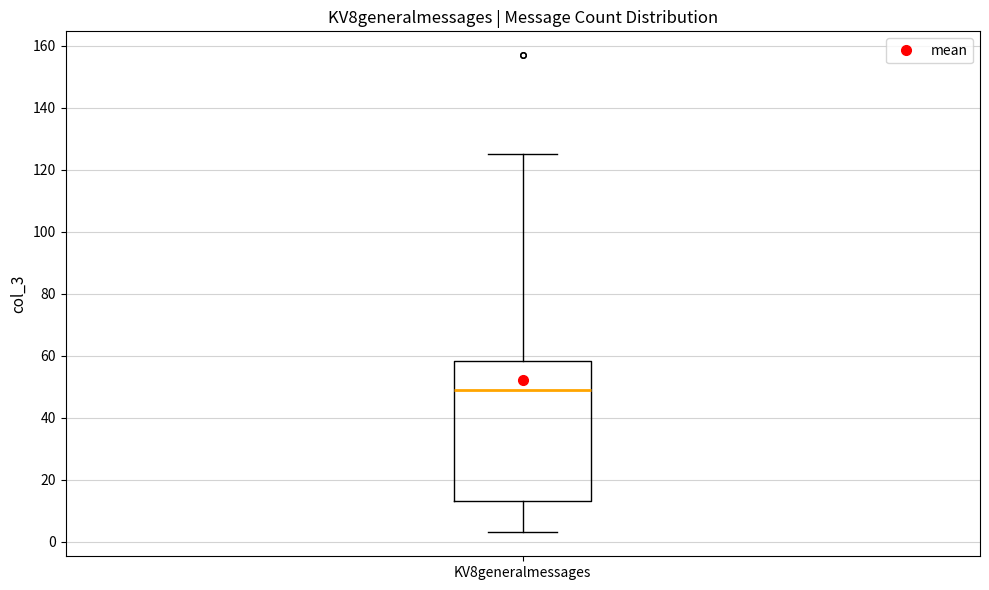

Where is the upper edge of the box for KV8generalmessages on the y-axis? The values are not printed on the chart, so give them approximately, as read against the axis.

58